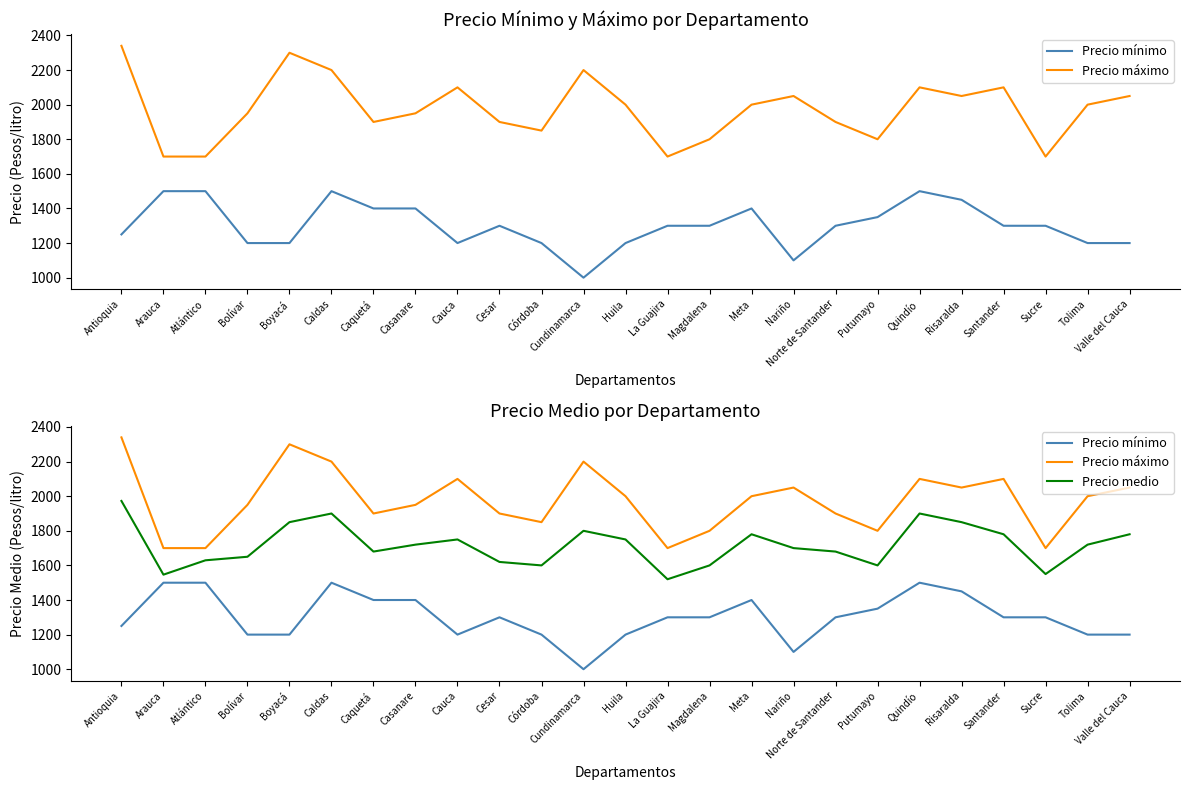

Which label corresponds to the smallest value in the chart?

Cundinamarca